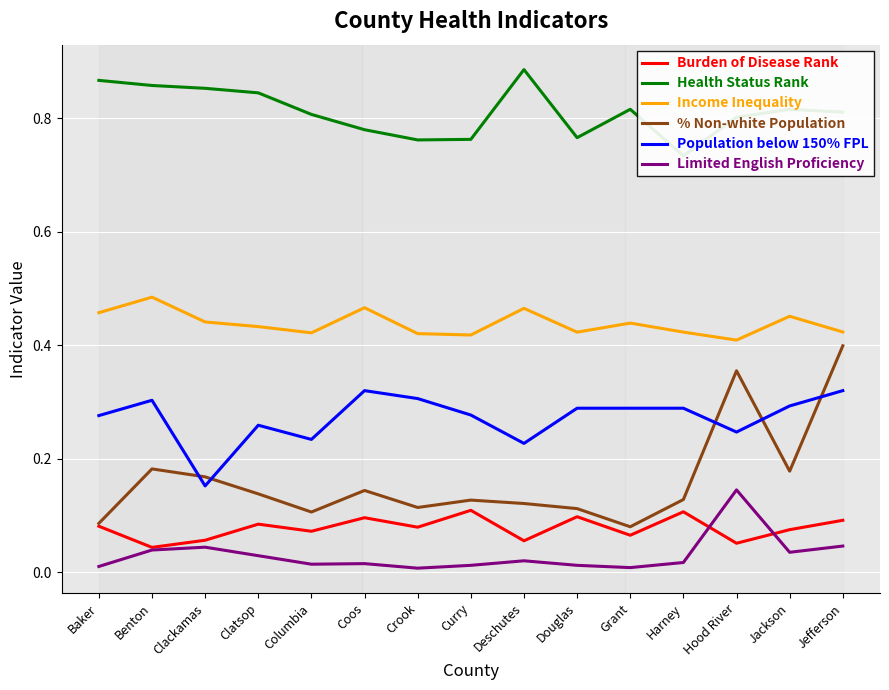

How many lines are shown in the chart?

6